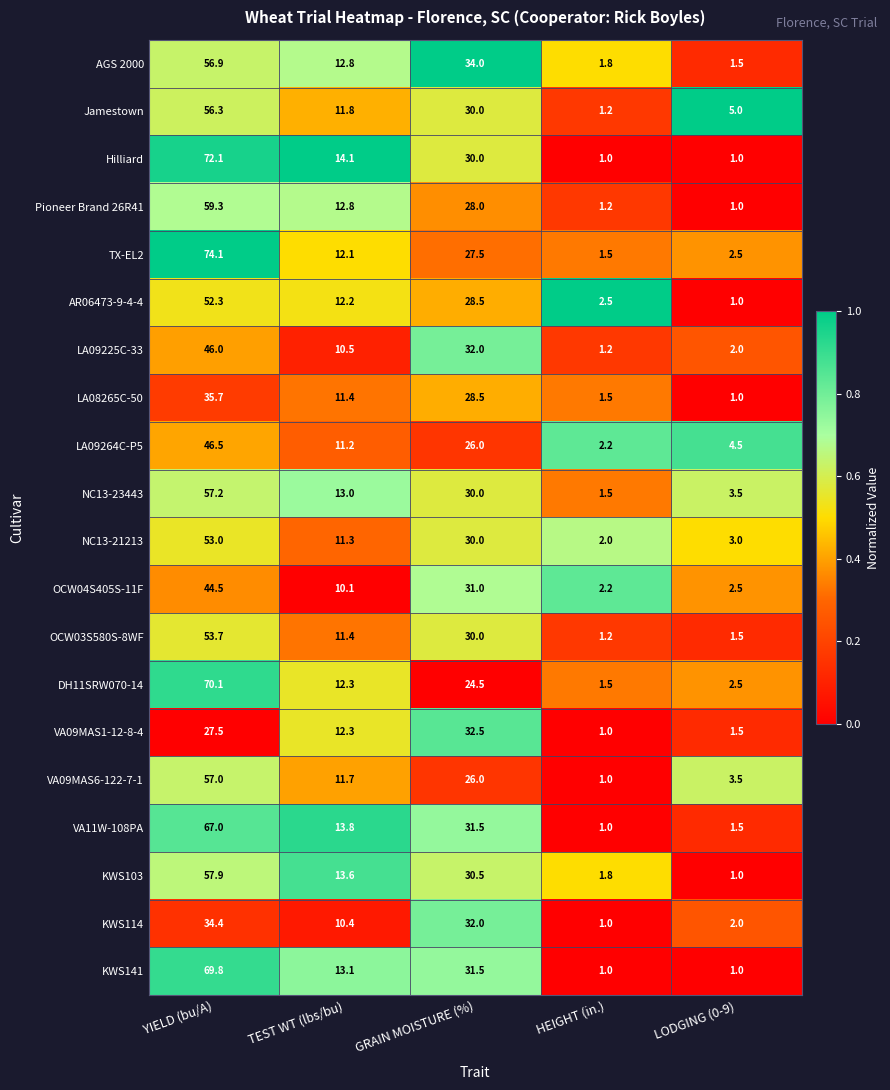

Which series has the widest spread of values?

TX-EL2